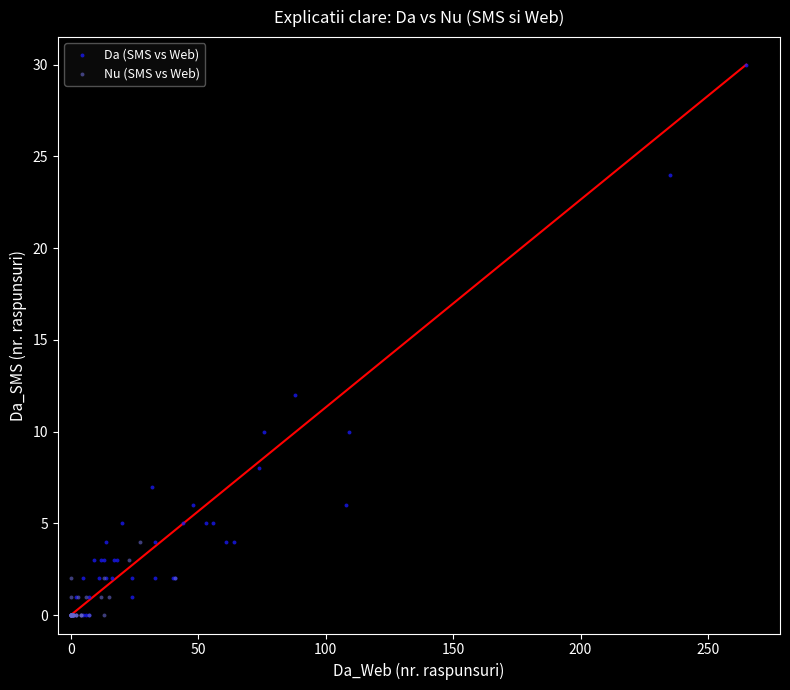

Which series reaches the maximum Y coordinate?

Da (SMS vs Web)